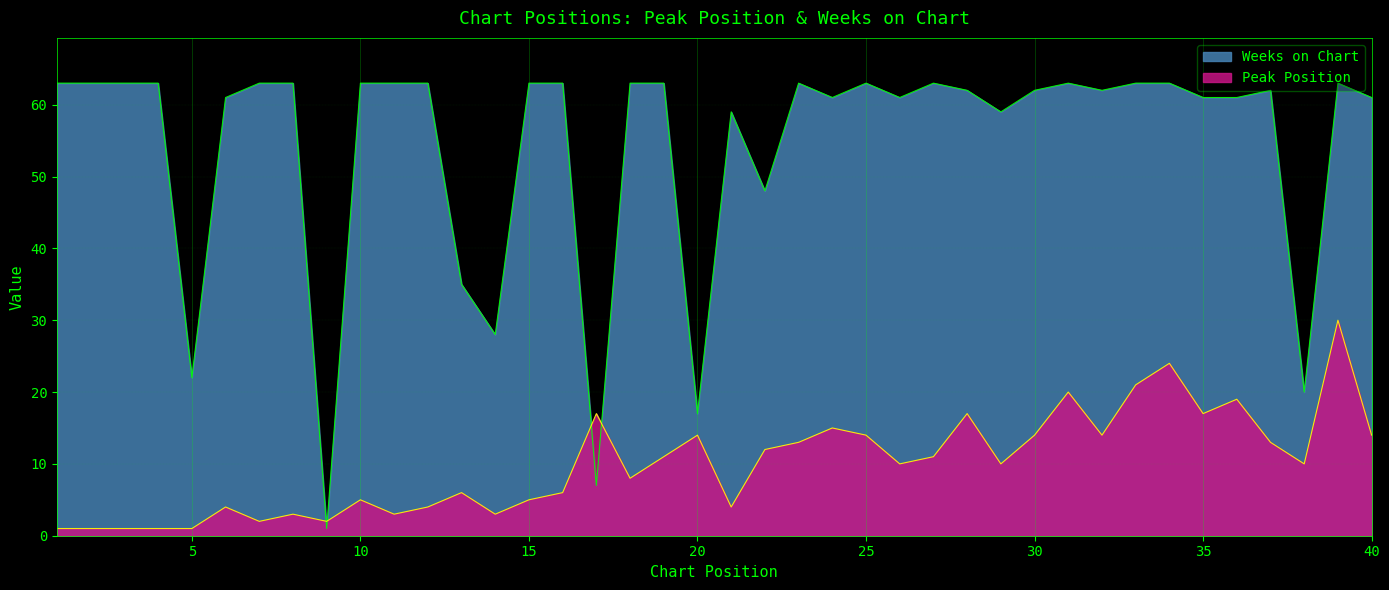

Which category has the lowest value in the Peak Position series?

1